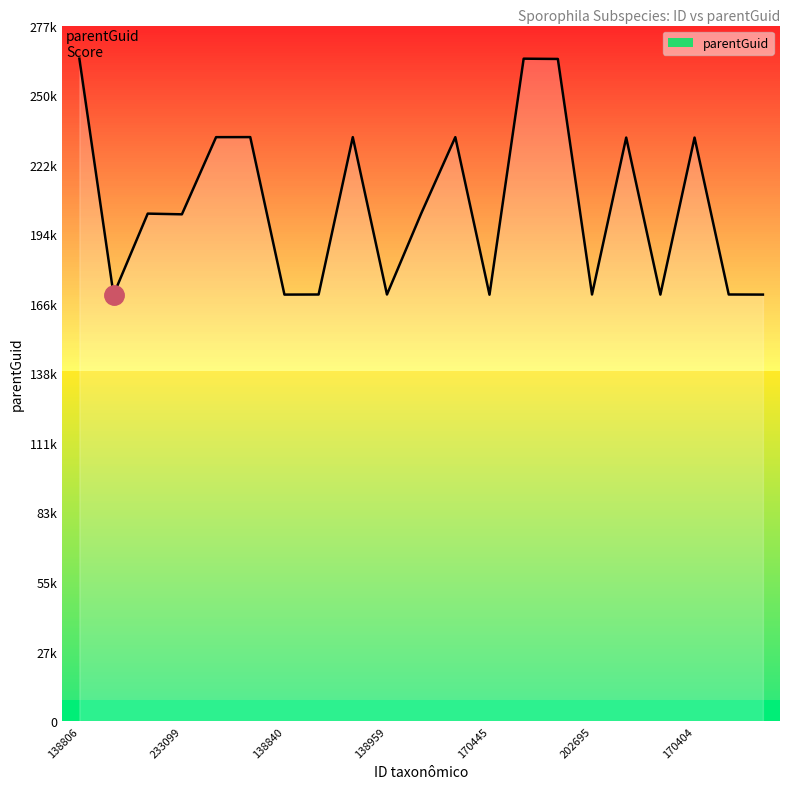

Is it true that the value at 19 is 237007?

False